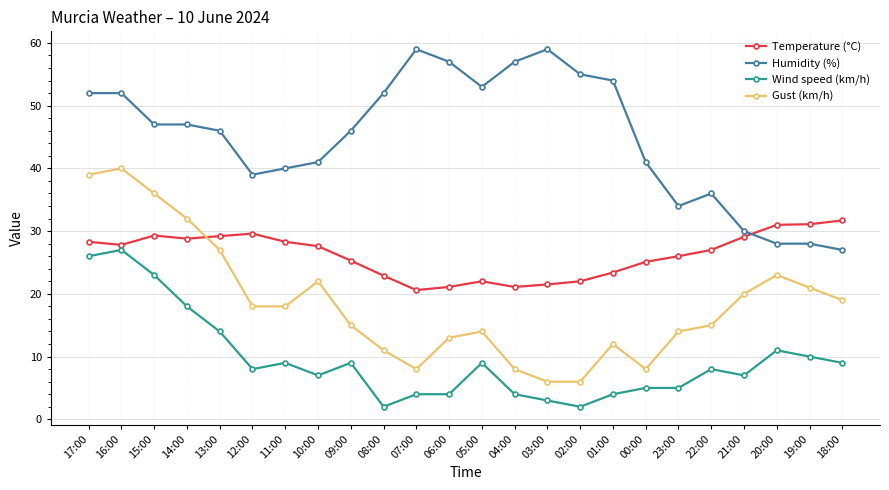

Rank the series by their maximum value, from highest to lowest.

Humidity (%), Gust (km/h), Temperature (°C), Wind speed (km/h)